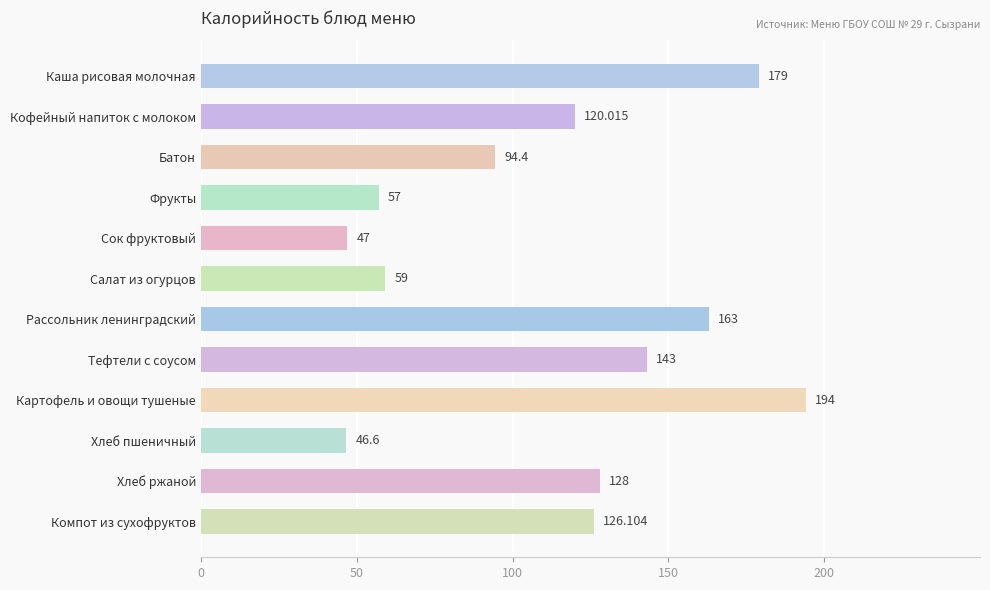

How many data points does each series have?

12